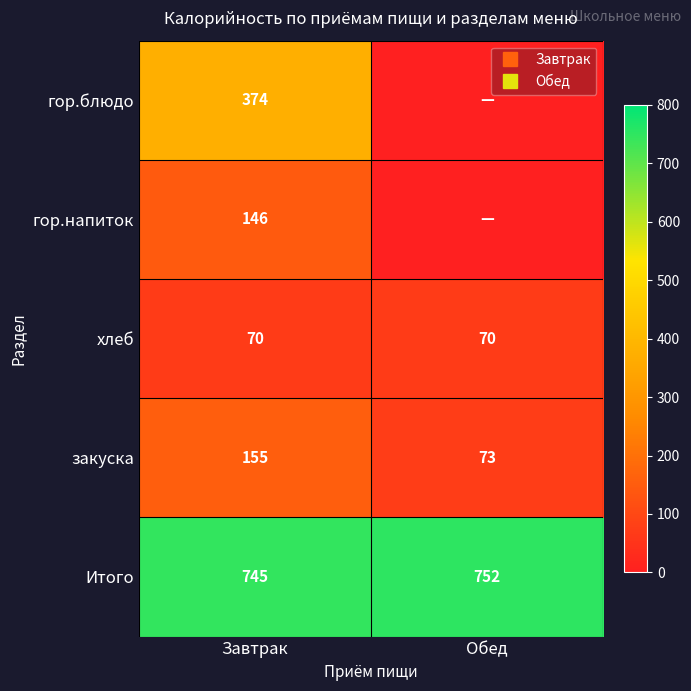

What is the total value across all series at Завтрак?

1490